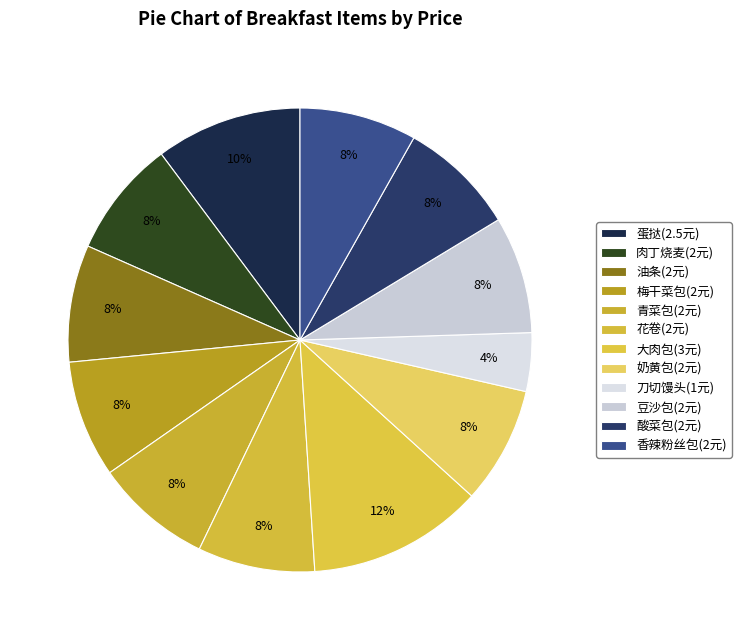

Is 油条(2元) the majority of the pie?

No